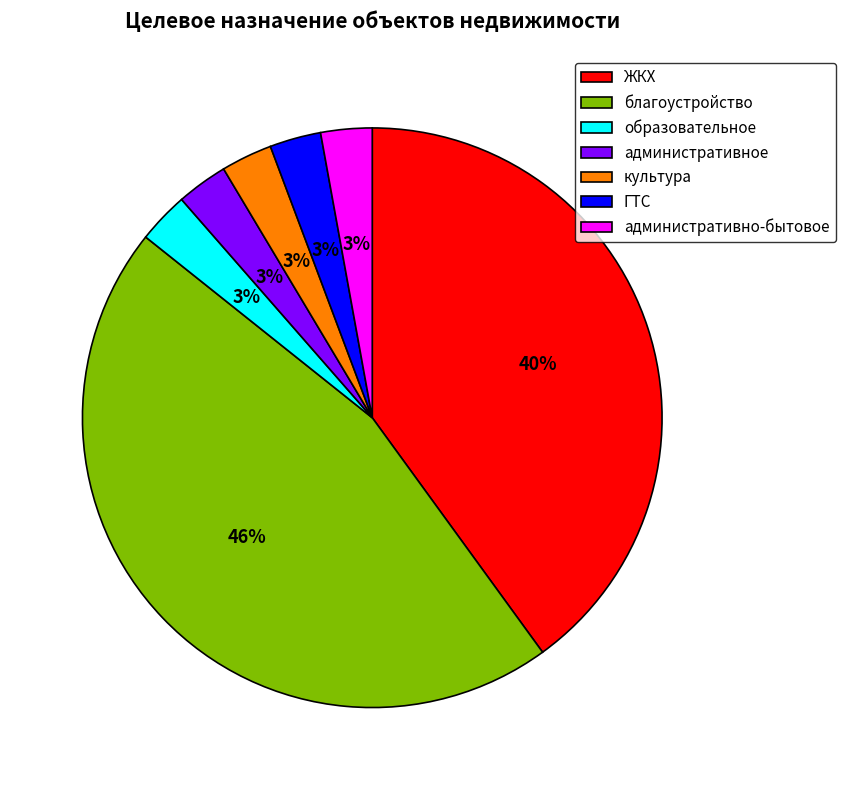

To the nearest percent, what portion does культура represent?

3%